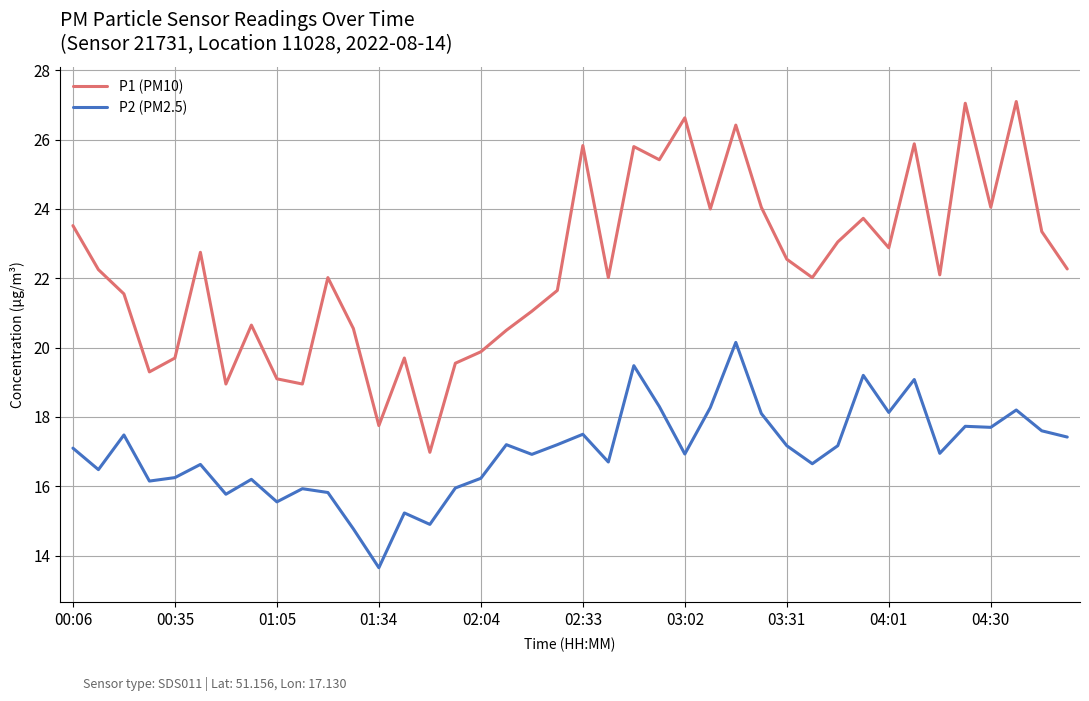

Which series has the widest spread of values?

P1 (PM10)